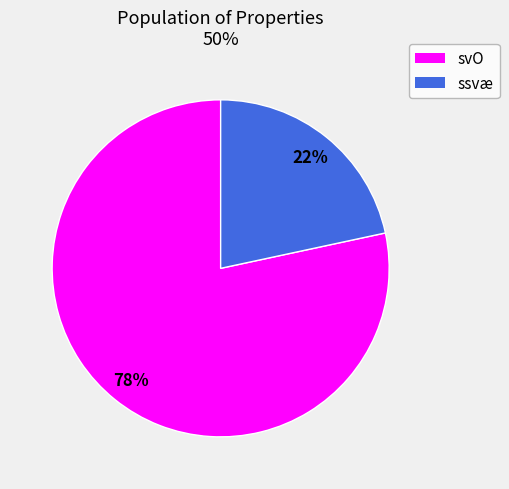

How many segments does this pie chart have?

2